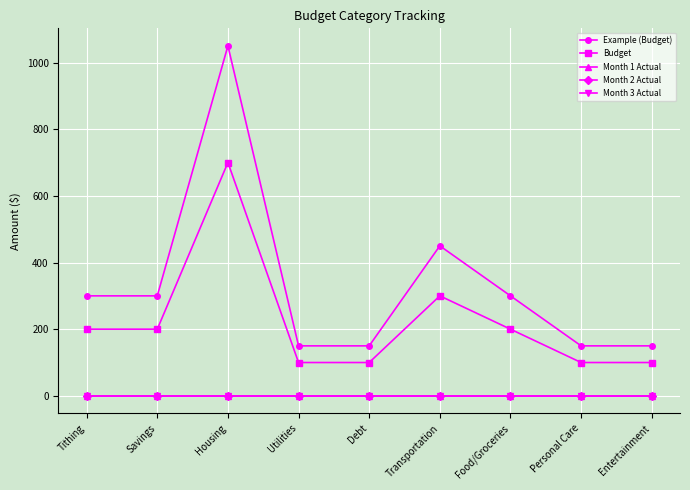

What is the sum of the Budget values at Utilities and Food/Groceries?

300